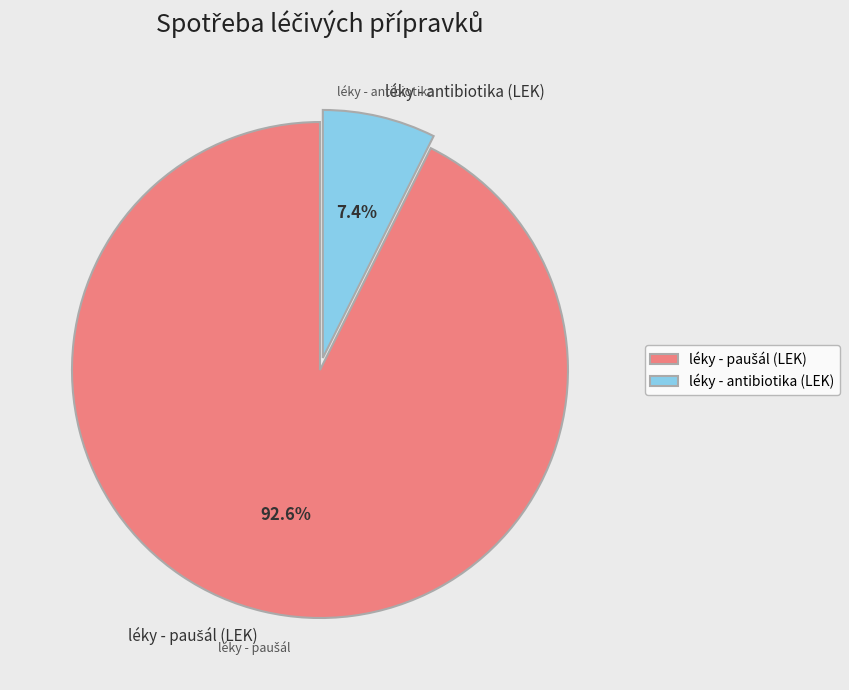

Which slice is the smallest?

léky - antibiotika (LEK)